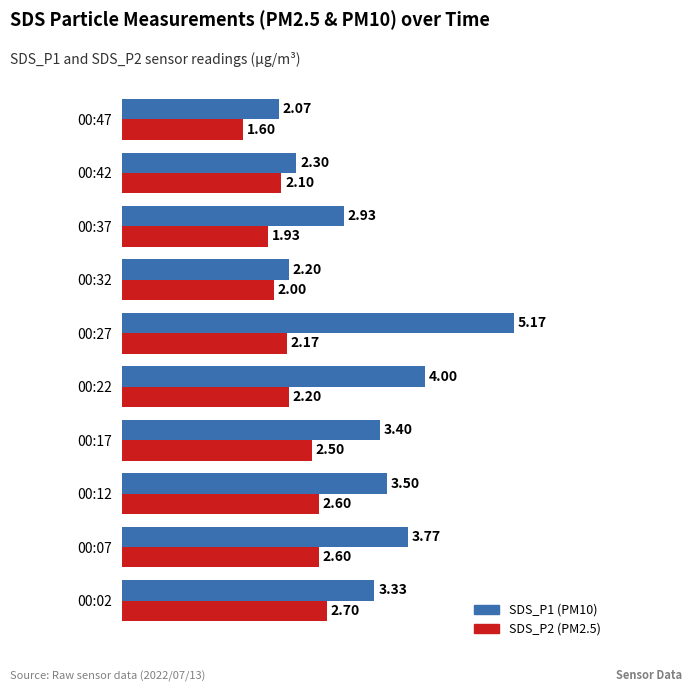

At which category is the sum across all series the highest?

00:27